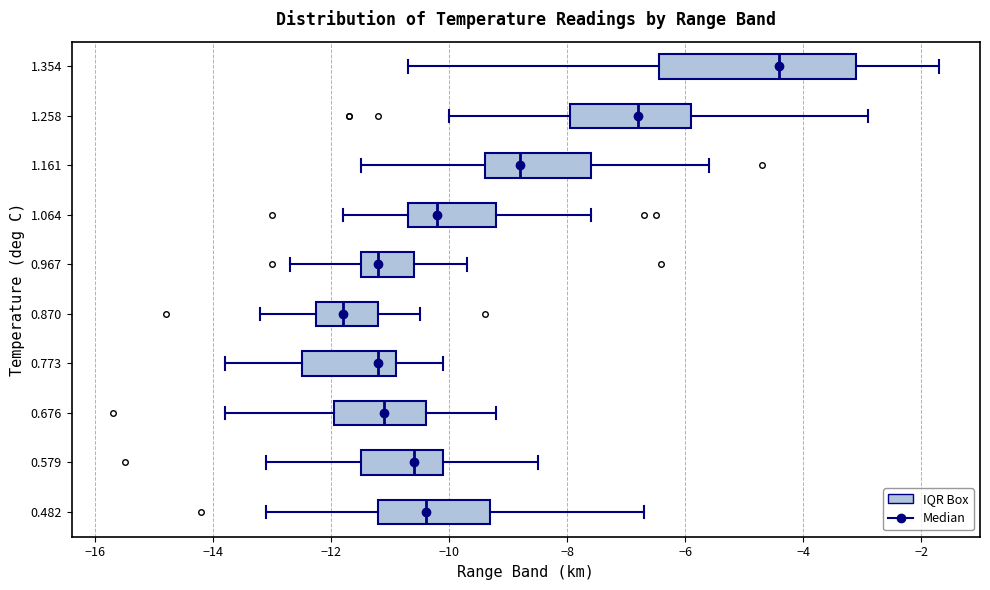

Which box's median line is the furthest to the left?

0.870